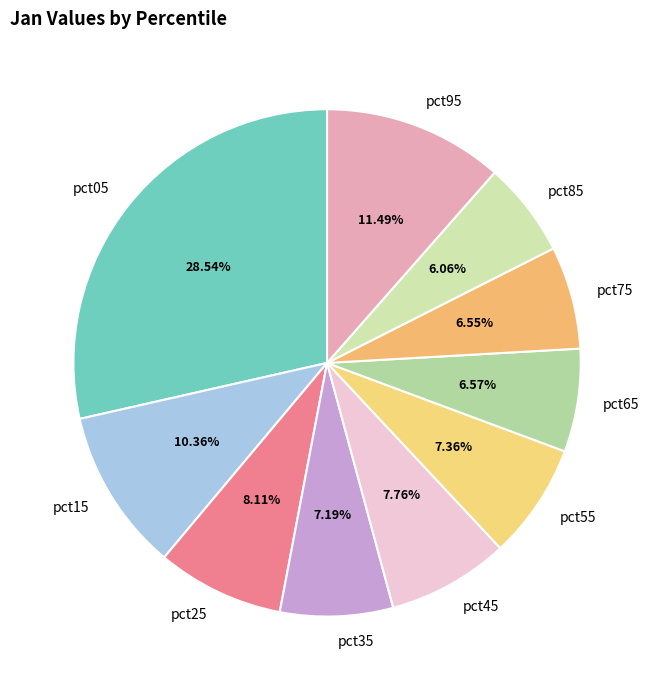

Approximately how many times larger is the value at pct35 compared to pct05?

0.3